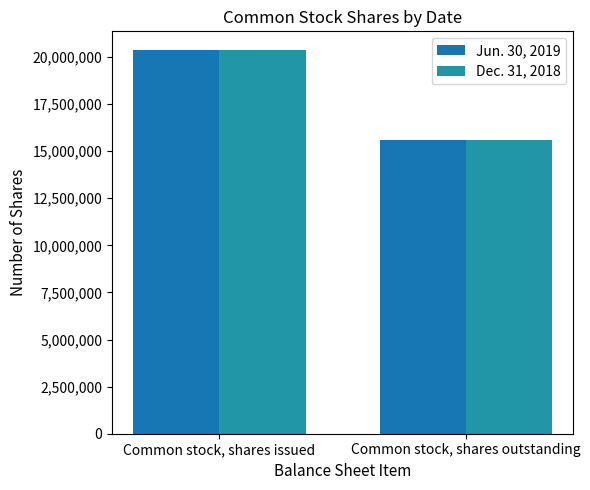

What position from the left is Common stock, shares outstanding?

2